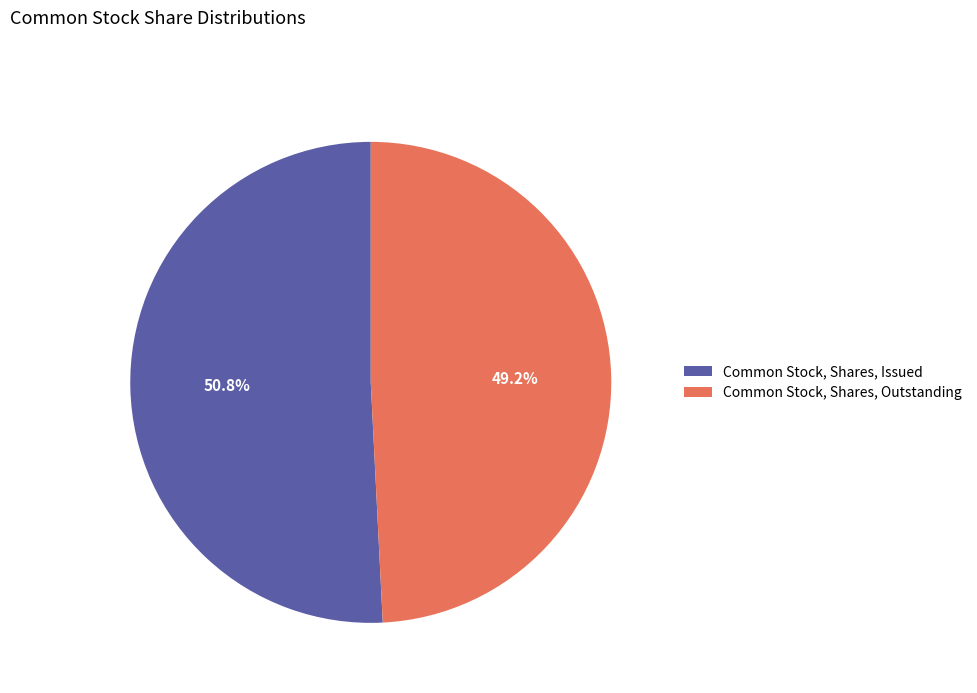

Approximately how many times larger is the value at Common Stock, Shares, Outstanding compared to Common Stock, Shares, Issued?

1.0